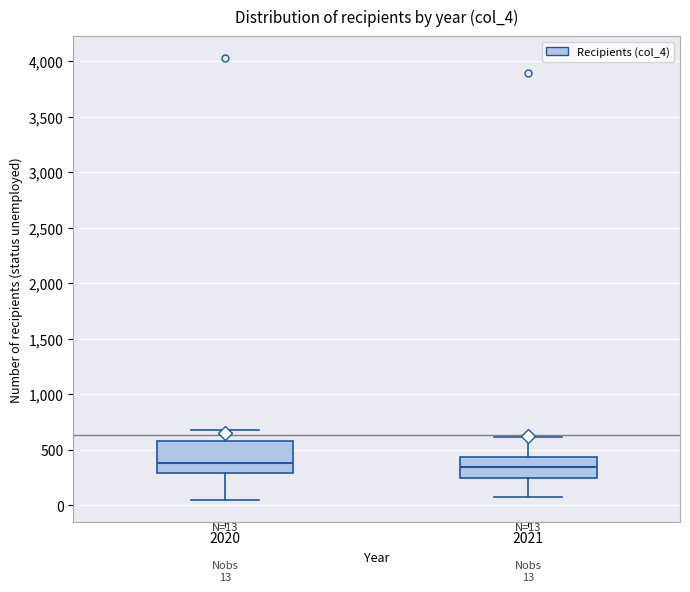

Which box is the tallest, from its lower edge to its upper edge?

2020